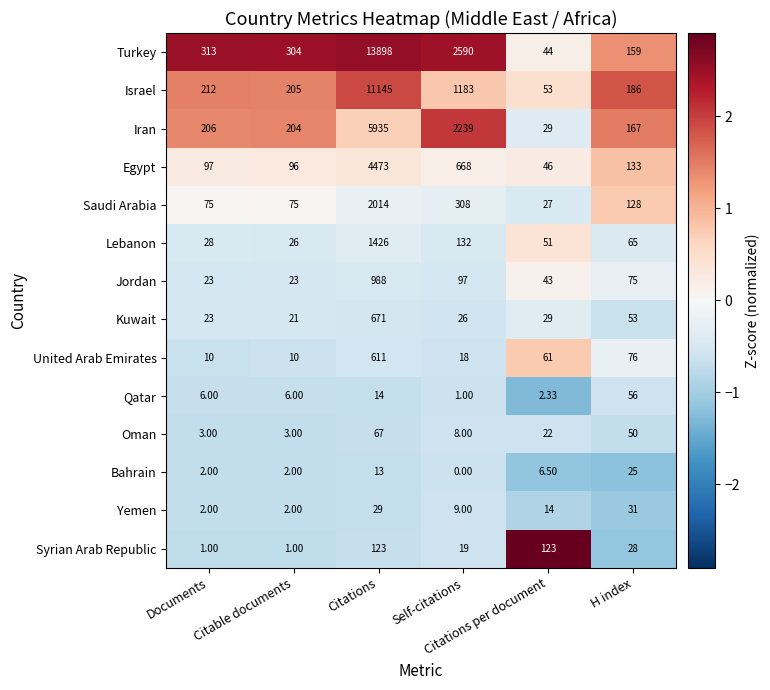

Which series has the widest spread of values?

Turkey